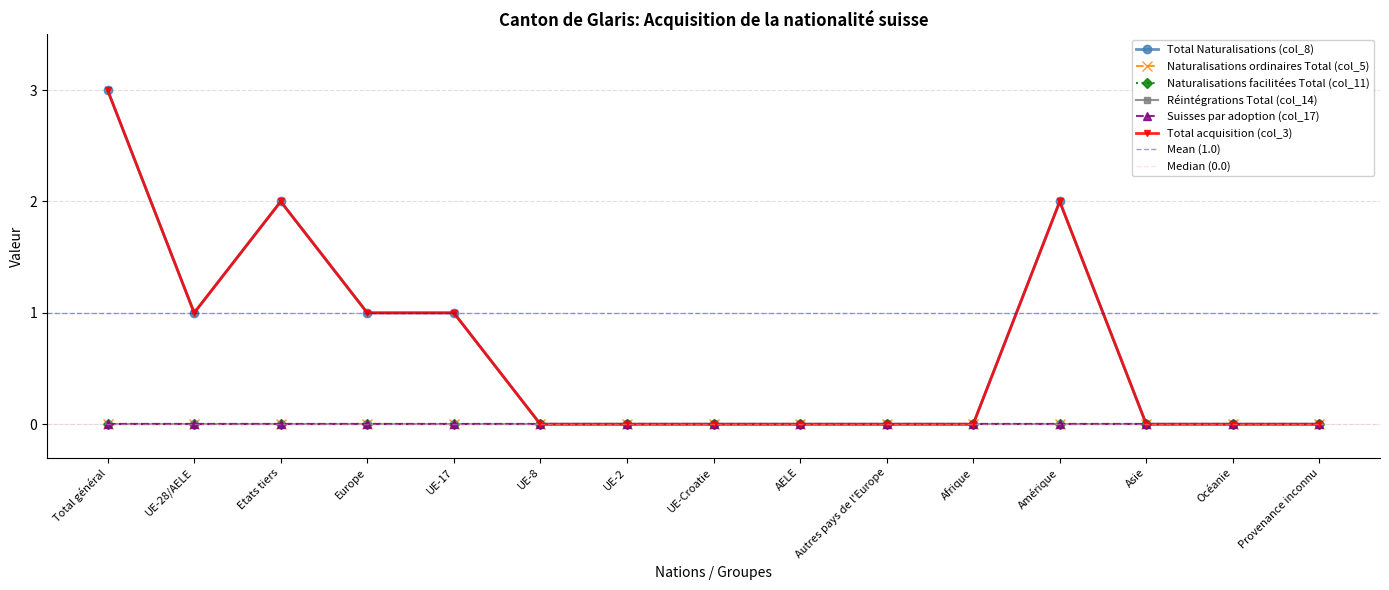

True or false: Total Naturalisations (col_8) and Naturalisations facilitées Total (col_11) intersect in this chart.

False